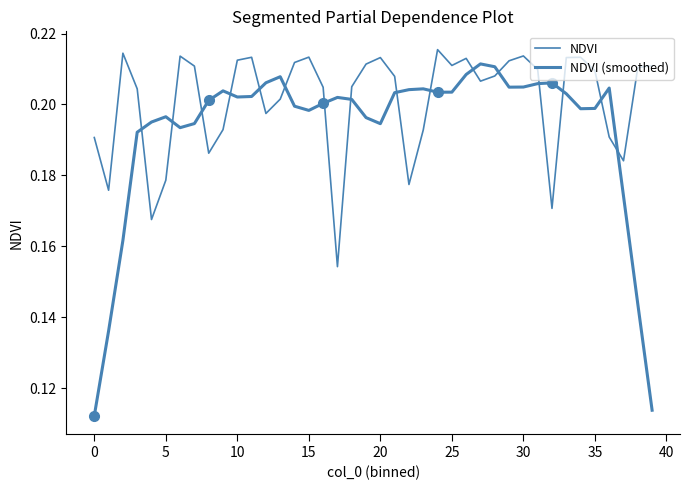

True or false: NDVI has a value of 0.1 at 18.

False